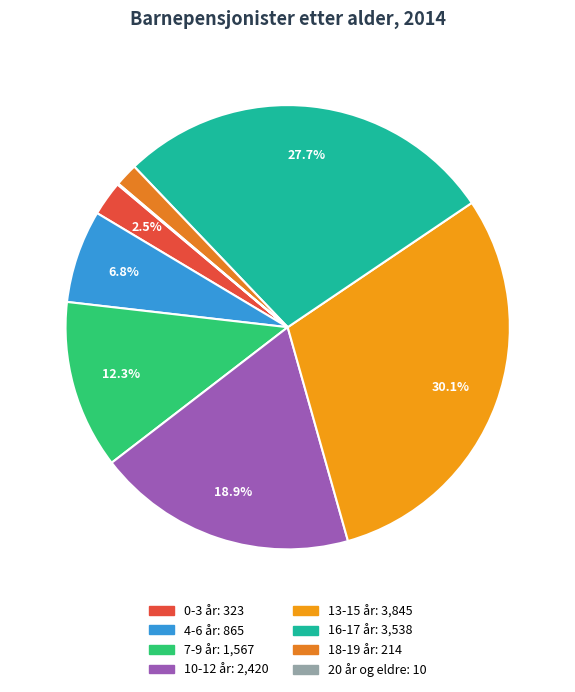

Does any single category account for the majority?

No